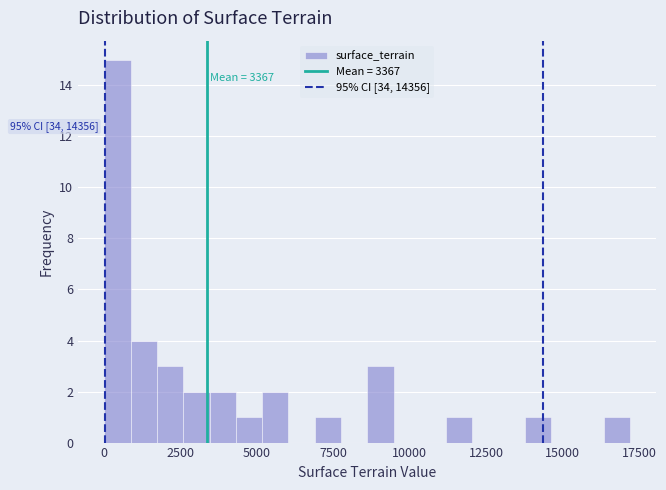

Read against the x-axis, roughly where is the centre of the tallest bar?

500